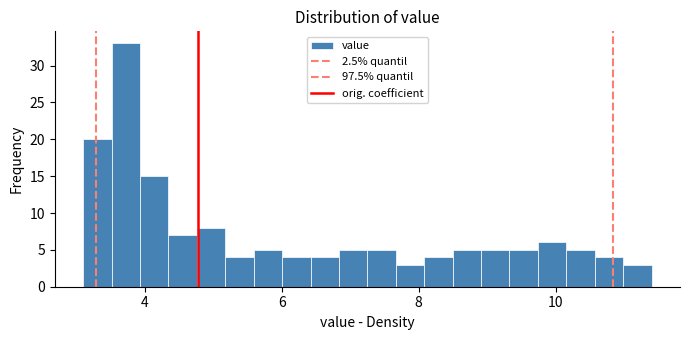

Read against the x-axis, roughly where is the centre of the tallest bar?

3.8